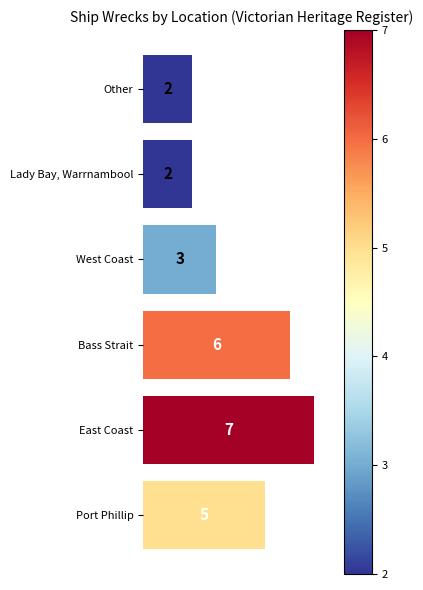

Between Other and Port Phillip, which is larger?

Port Phillip